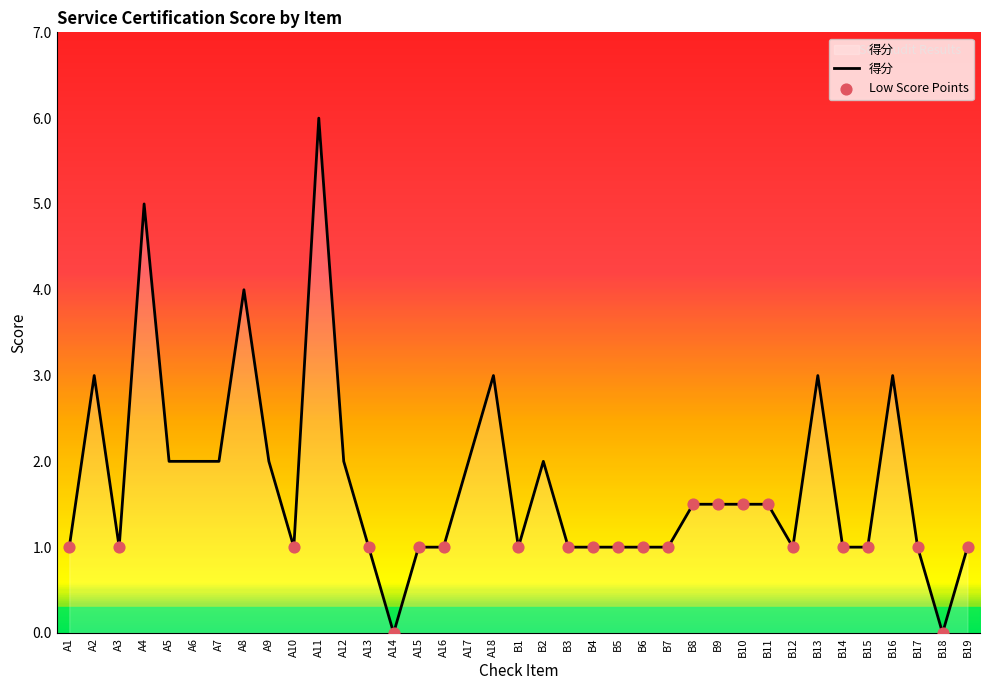

What is the ratio of the value at A18 to the value at A10?

3.0